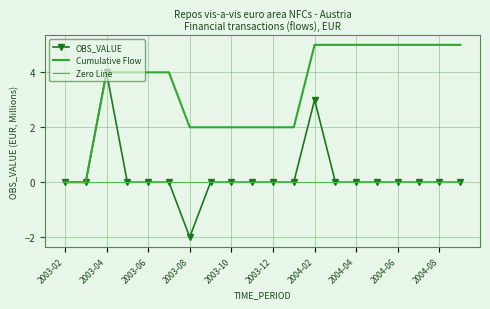

What is the greatest value displayed?

5